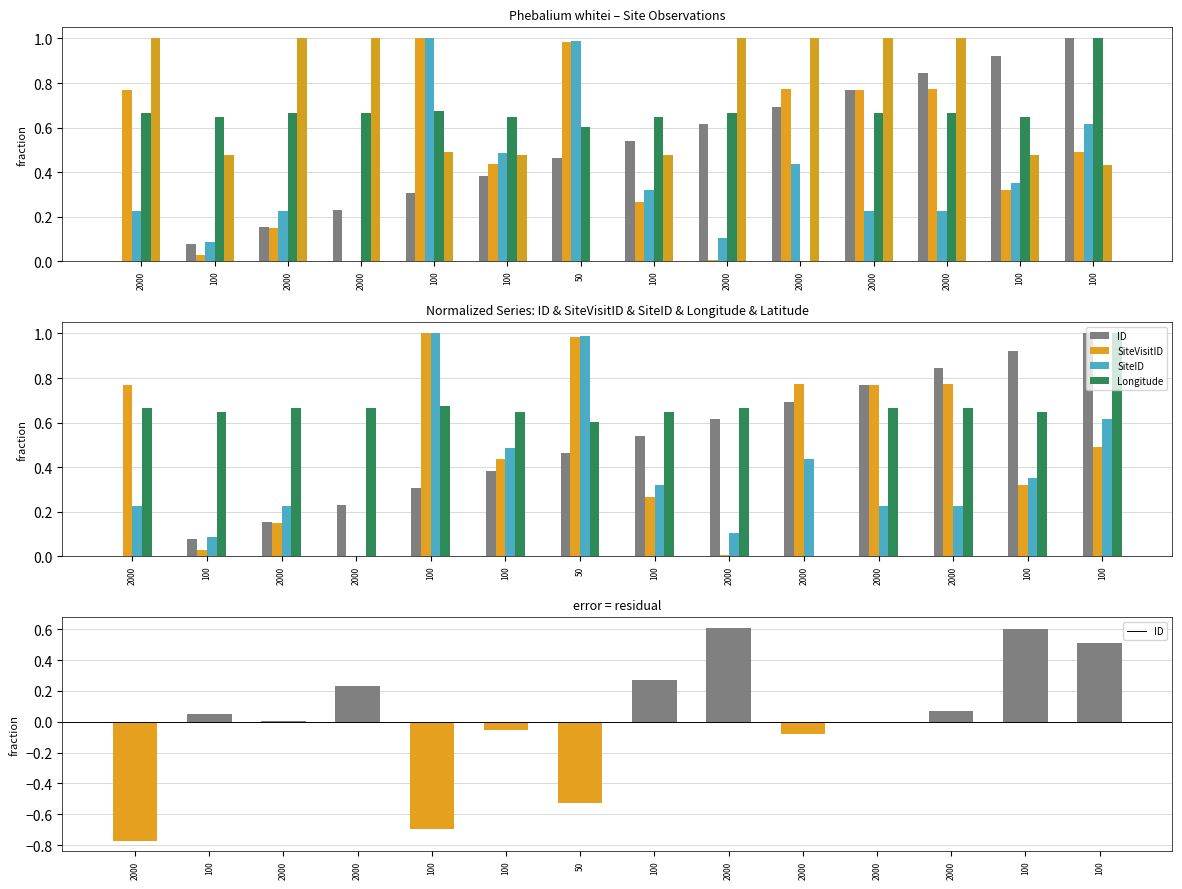

Between 2000 and 100, which is larger?

100